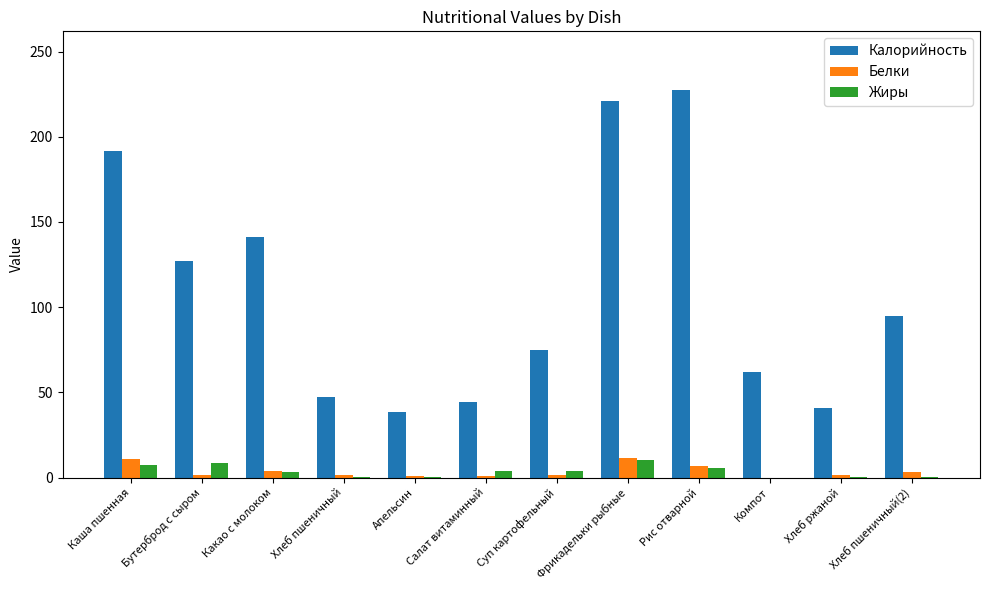

Are the bars grouped side by side (vs. stacked)?

Yes